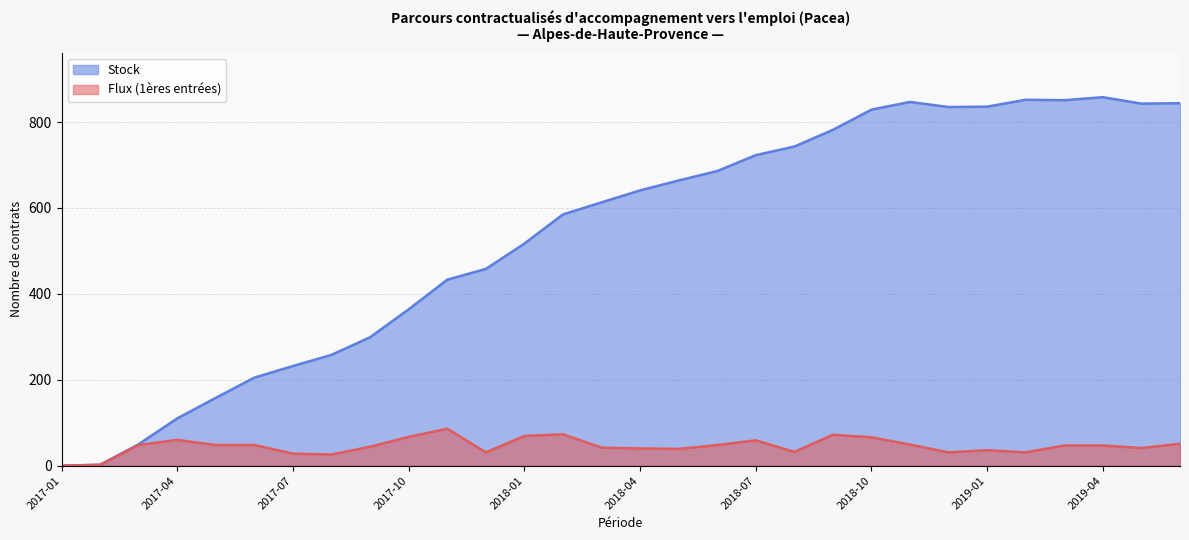

Reading left to right, extract all data points from this chart.

Flux (1ères entrées): 2017-01=0	2017-02=2	2017-03=48	2017-04=60	2017-05=48	2017-06=48	2017-07=28	2017-08=26	2017-09=44	2017-10=67	2017-11=86	2017-12=31	2018-01=69	2018-02=73	2018-03=42	2018-04=40	2018-05=39	2018-06=48	2018-07=59	2018-08=32	2018-09=72	2018-10=66	2018-11=49	2018-12=31	2019-01=36	2019-02=31	2019-03=47	2019-04=47	2019-05=41	2019-06=51
Stock: 2017-01=0	2017-02=2	2017-03=50	2017-04=110	2017-05=158	2017-06=205	2017-07=232	2017-08=258	2017-09=299	2017-10=364	2017-11=433	2017-12=458	2018-01=517	2018-02=585	2018-03=613	2018-04=641	2018-05=664	2018-06=686	2018-07=723	2018-08=743	2018-09=782	2018-10=829	2018-11=847	2018-12=835	2019-01=836	2019-02=852	2019-03=851	2019-04=858	2019-05=843	2019-06=844